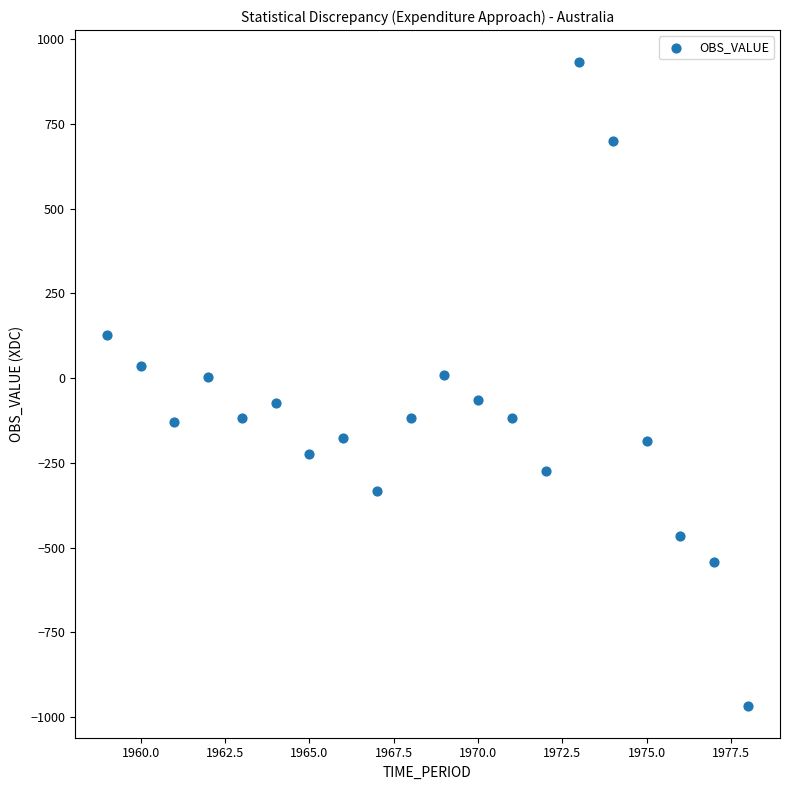

What is the range of X values (max minus min)?

19